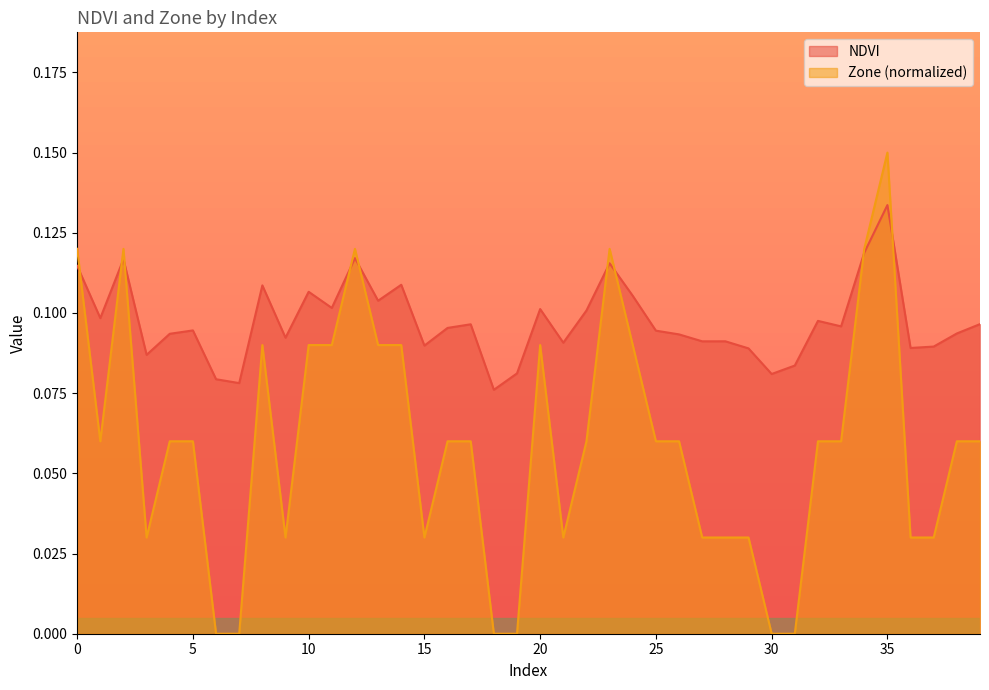

Reading left to right, extract all data points from this chart.

NDVI: 0.1	0.1	0.1	0.1	0.1	0.1	0.1	0.1	0.1	0.1	0.1	0.1	0.1	0.1	0.1	0.1	0.1	0.1	0.1	0.1	0.1	0.1	0.1	0.1	0.1	0.1	0.1	0.1	0.1	0.1	0.1	0.1	0.1	0.1	0.1	0.1	0.1	0.1	0.1	0.1
Zone: 0.1	0.1	0.1	0.0	0.1	0.1	0.0	0.0	0.1	0.0	0.1	0.1	0.1	0.1	0.1	0.0	0.1	0.1	0.0	0.0	0.1	0.0	0.1	0.1	0.1	0.1	0.1	0.0	0.0	0.0	0.0	0.0	0.1	0.1	0.1	0.1	0.0	0.0	0.1	0.1